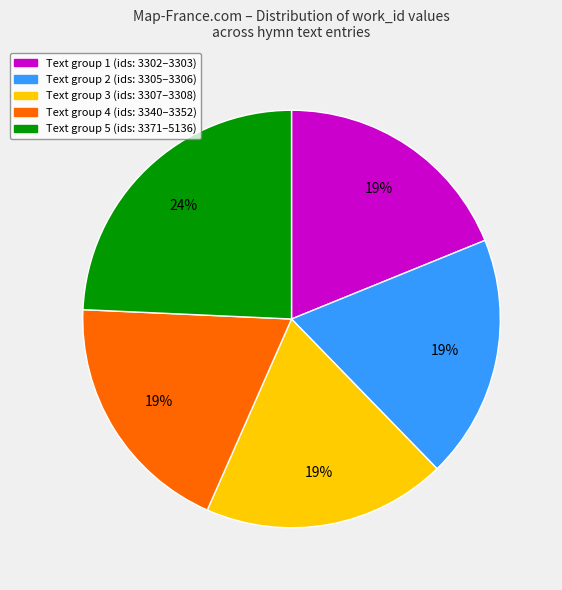

How many slices are in this pie chart?

5